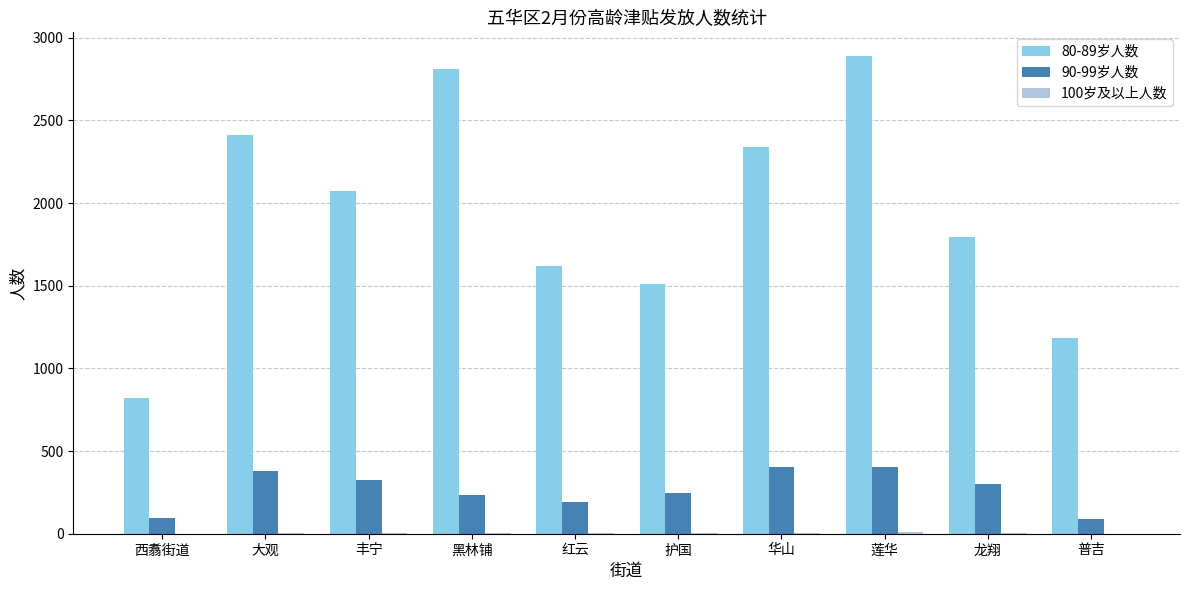

Is it true that 90-99岁人数 equals 479 at 龙翔?

False